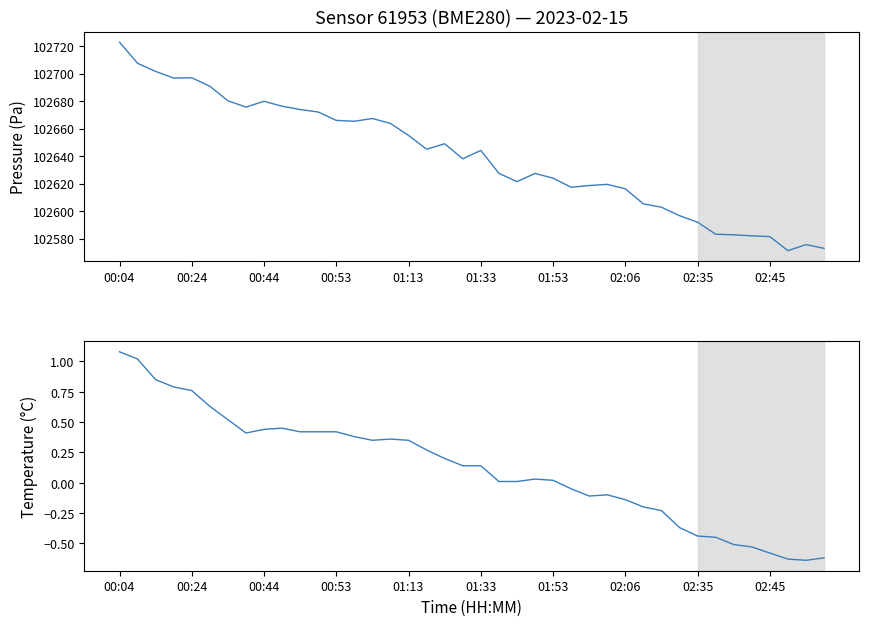

Is this an area chart (filled region under the line)?

No